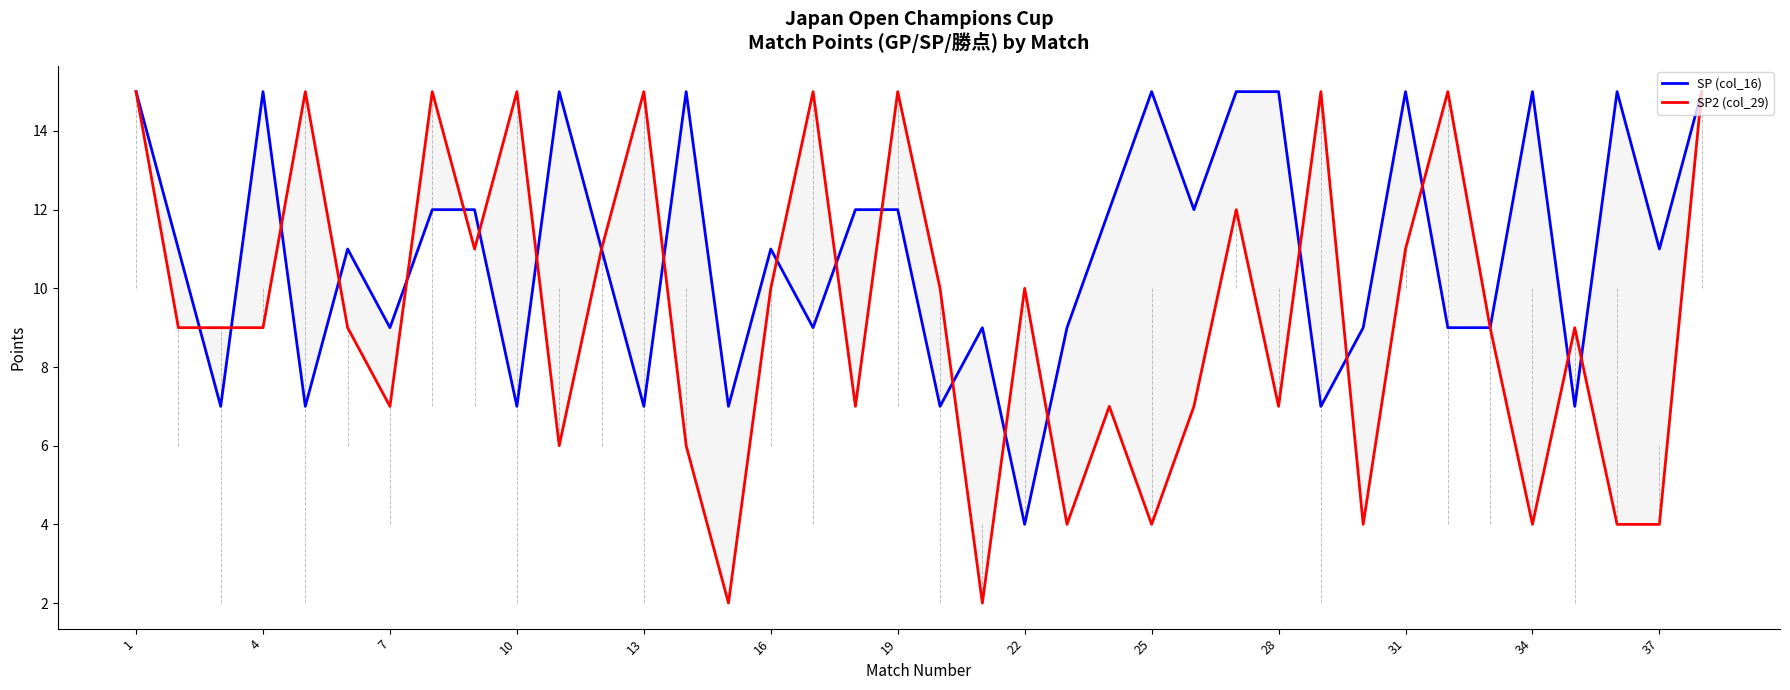

How many times do SP (col_16) and SP2 (col_29) cross each other?

20